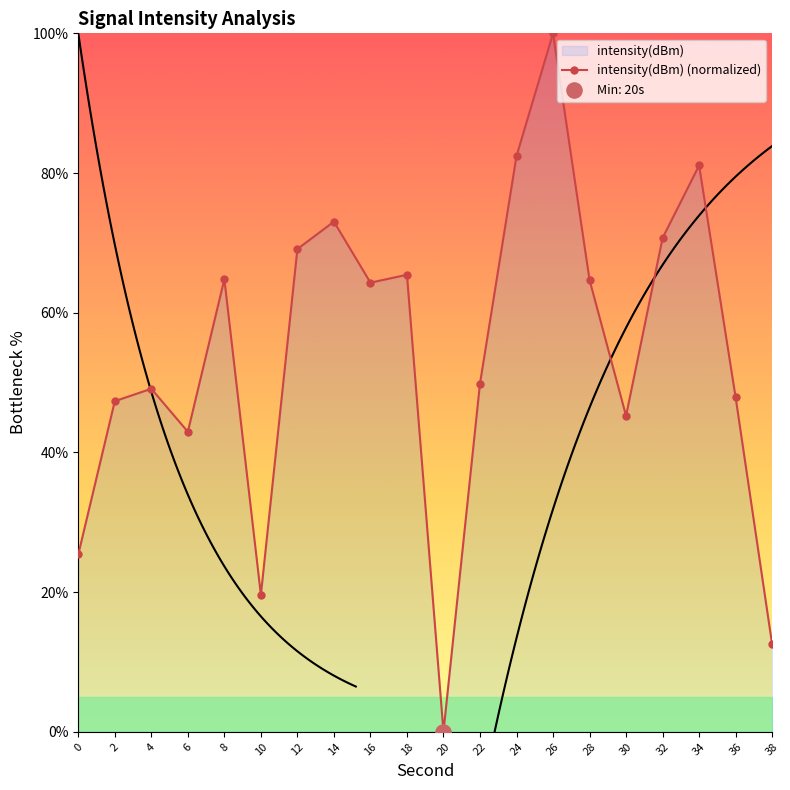

Which has a higher value, 6 or 24?

24